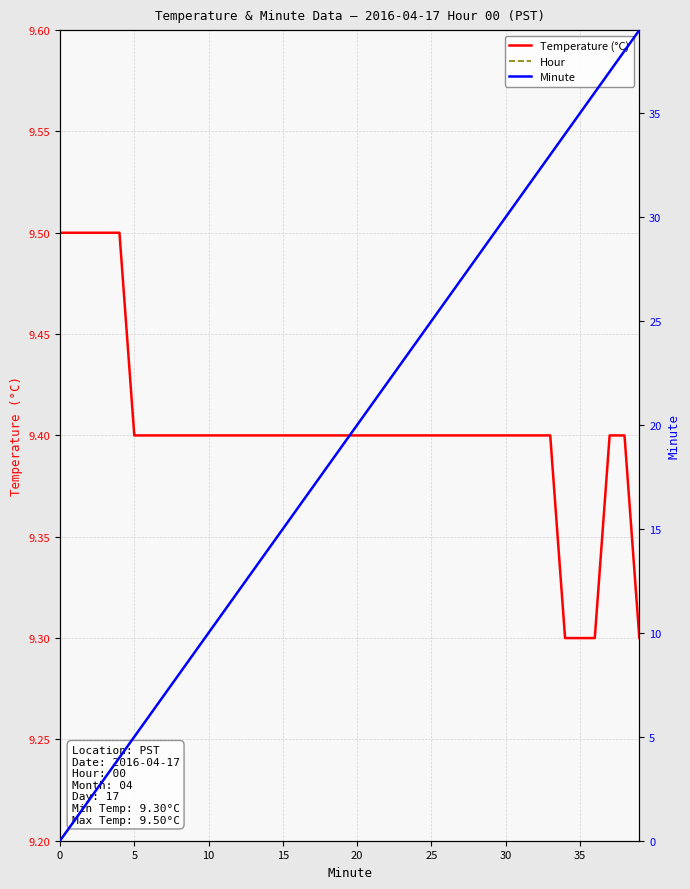

Is it true that Temperature (°C) equals 4.3 at 25?

False